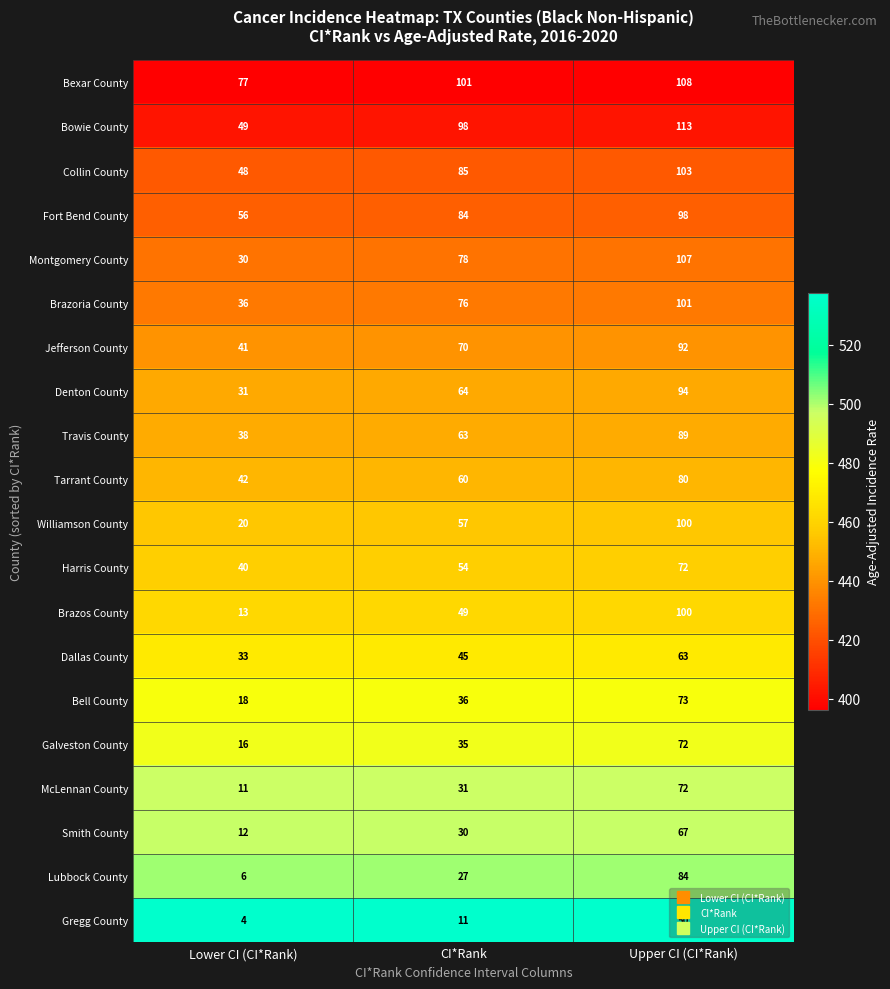

At which category is the sum across all series the highest?

Upper CI (CI*Rank)